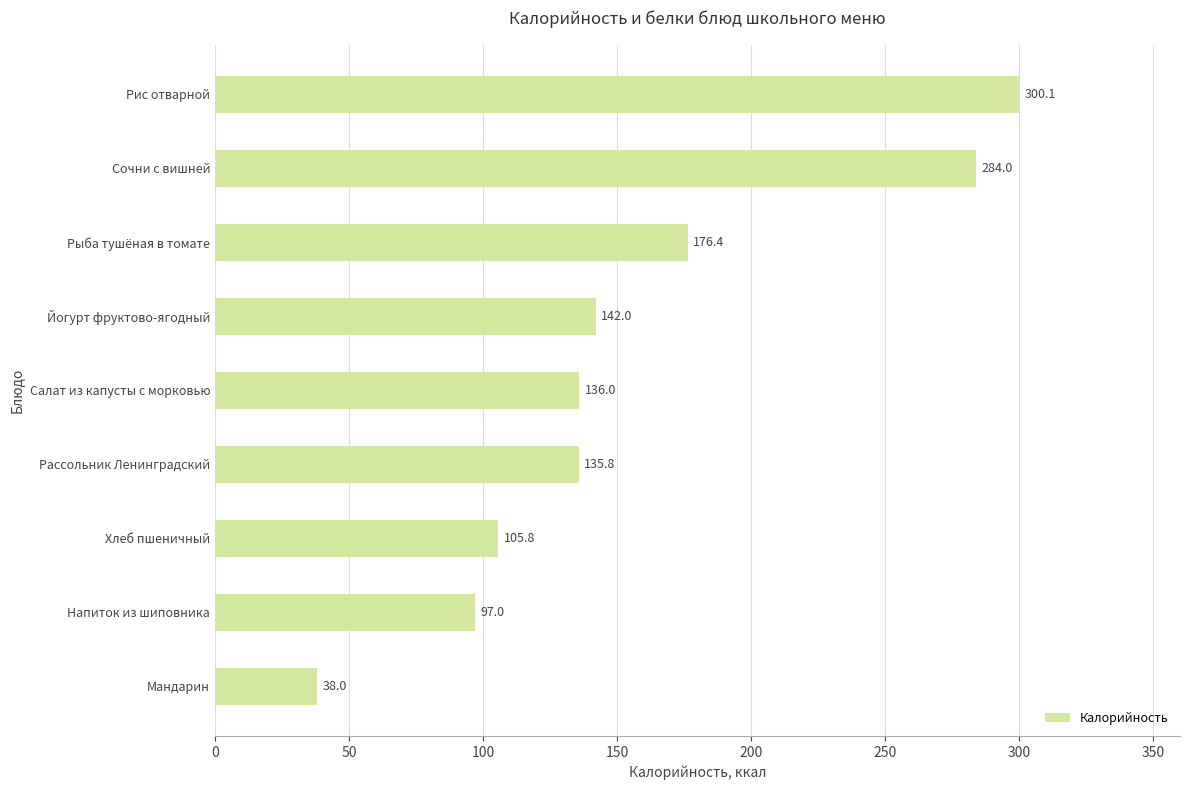

Rank the categories by value from highest to lowest.

Рис отварной, Сочни с вишней, Рыба тушёная в томате, Йогурт фруктово-ягодный, Салат из капусты с морковью, Рассольник Ленинградский, Хлеб пшеничный, Напиток из шиповника, Мандарин